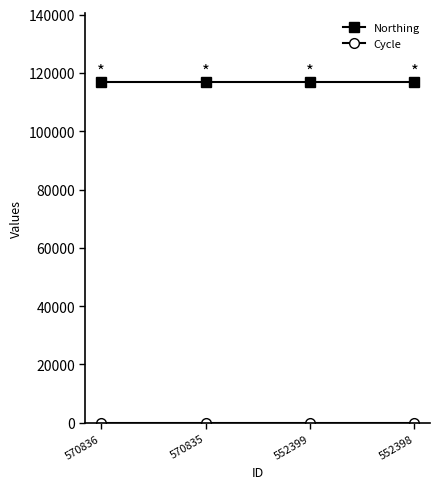

What is the sum of all Northing values?

468024